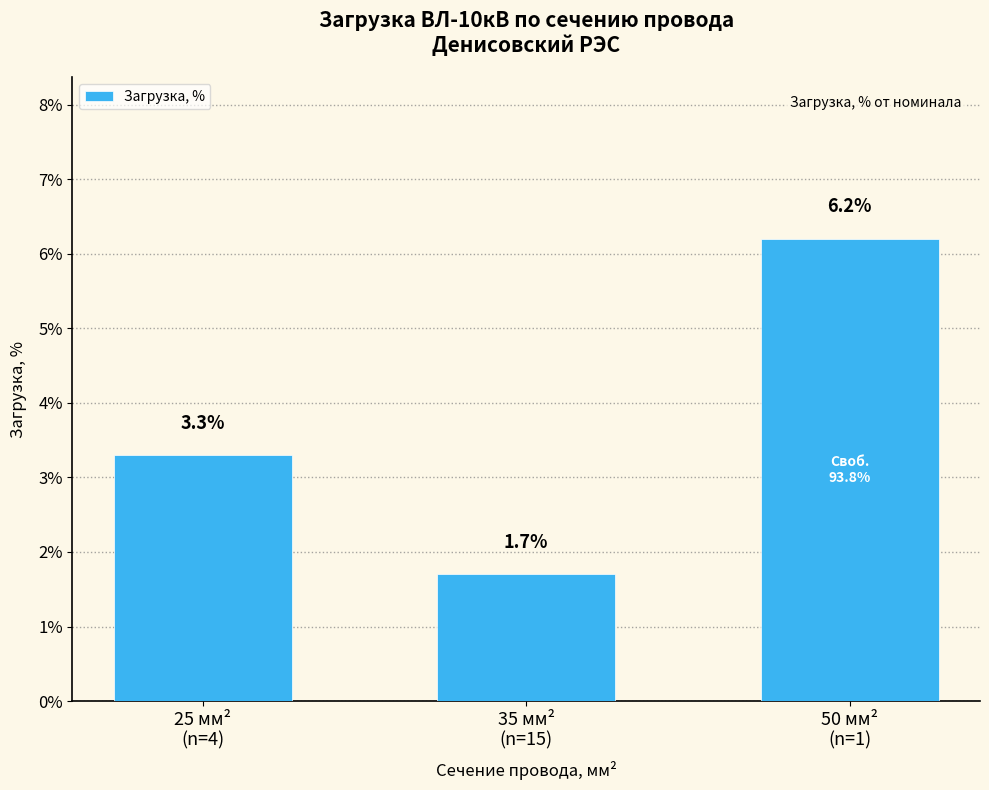

What is the average value?

3.7